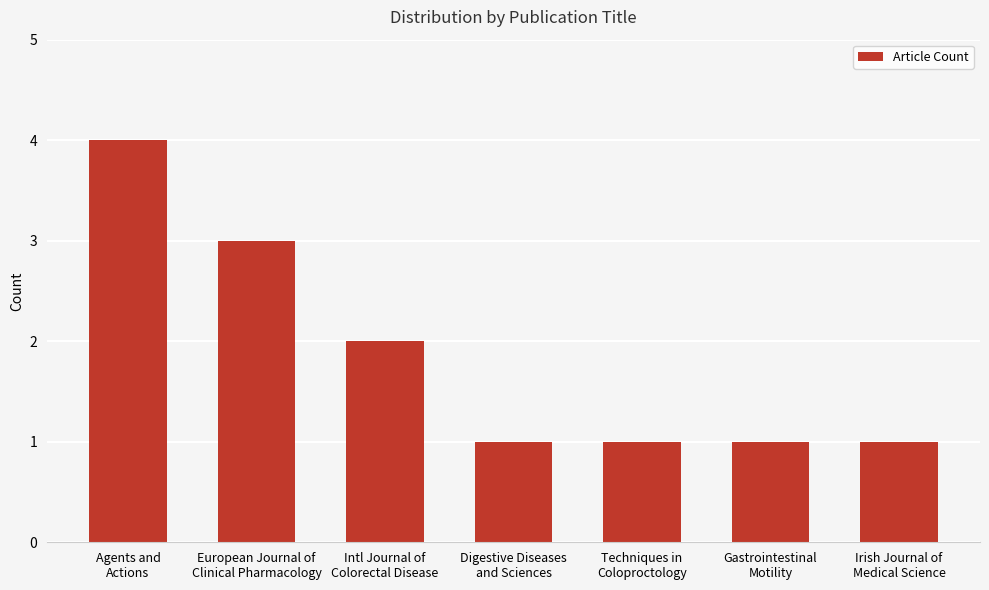

Between Intl Journal of
Colorectal Disease and Digestive Diseases
and Sciences, which is larger?

Intl Journal of
Colorectal Disease